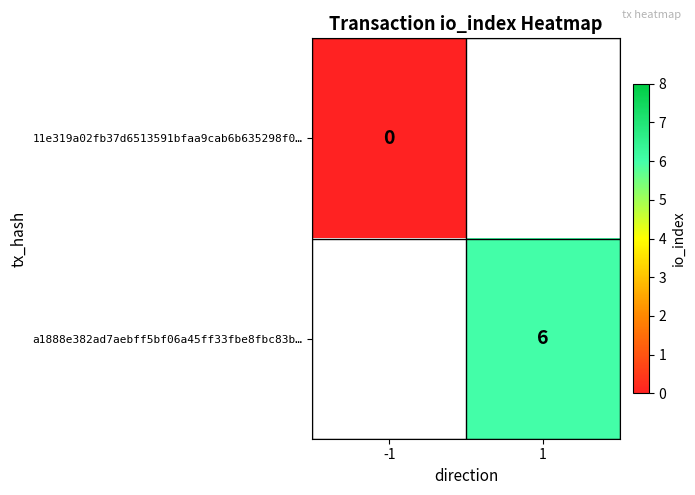

What is the maximum value shown in the chart?

6.0